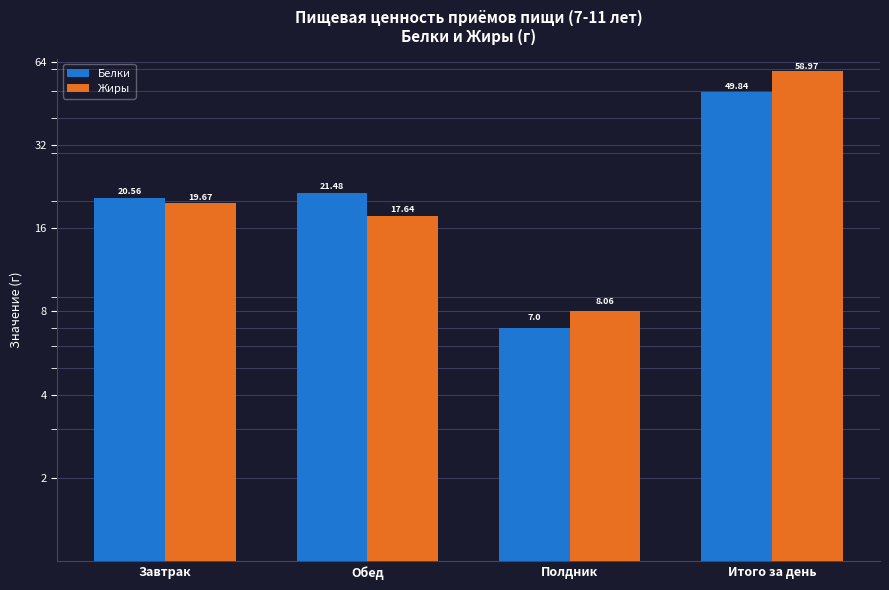

Which category has the highest value in the Жиры series?

Итого за день